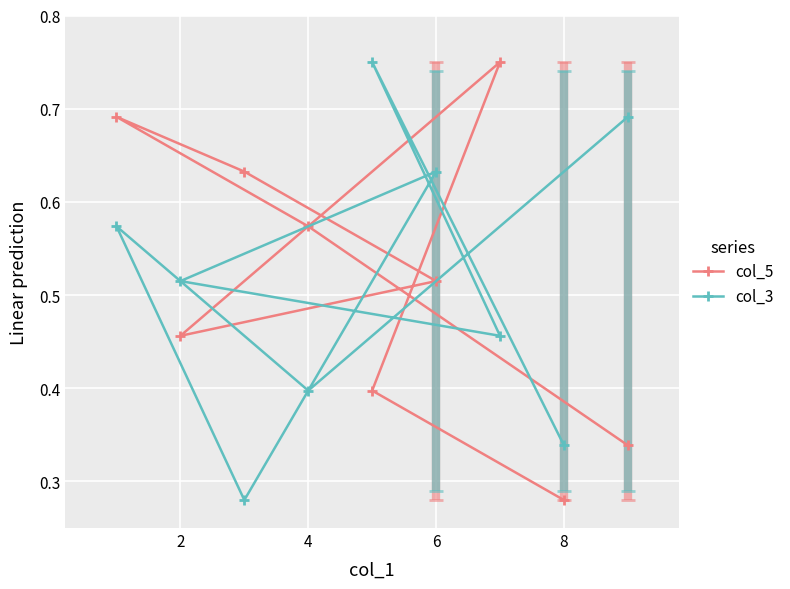

What is the sum of all col_3 values?

4.6